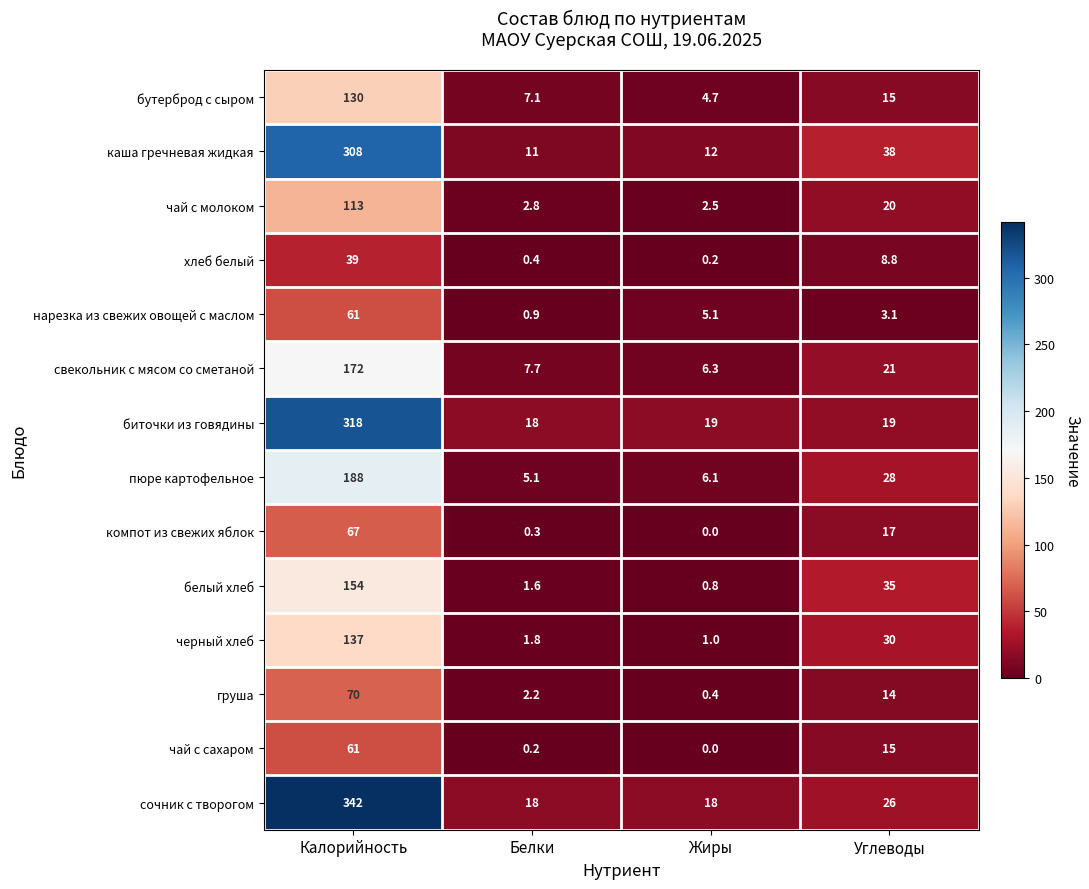

What is the sum of all чай с сахаром values?

76.2